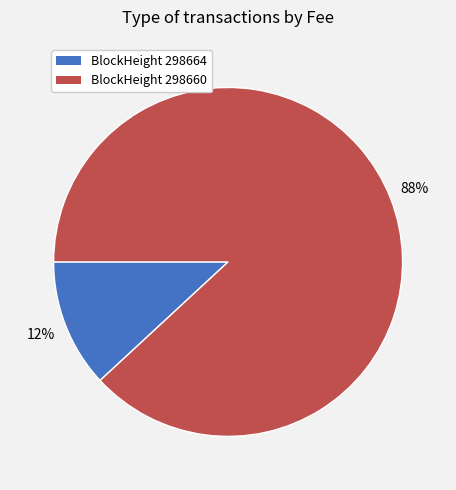

Is there a majority slice in this chart?

Yes